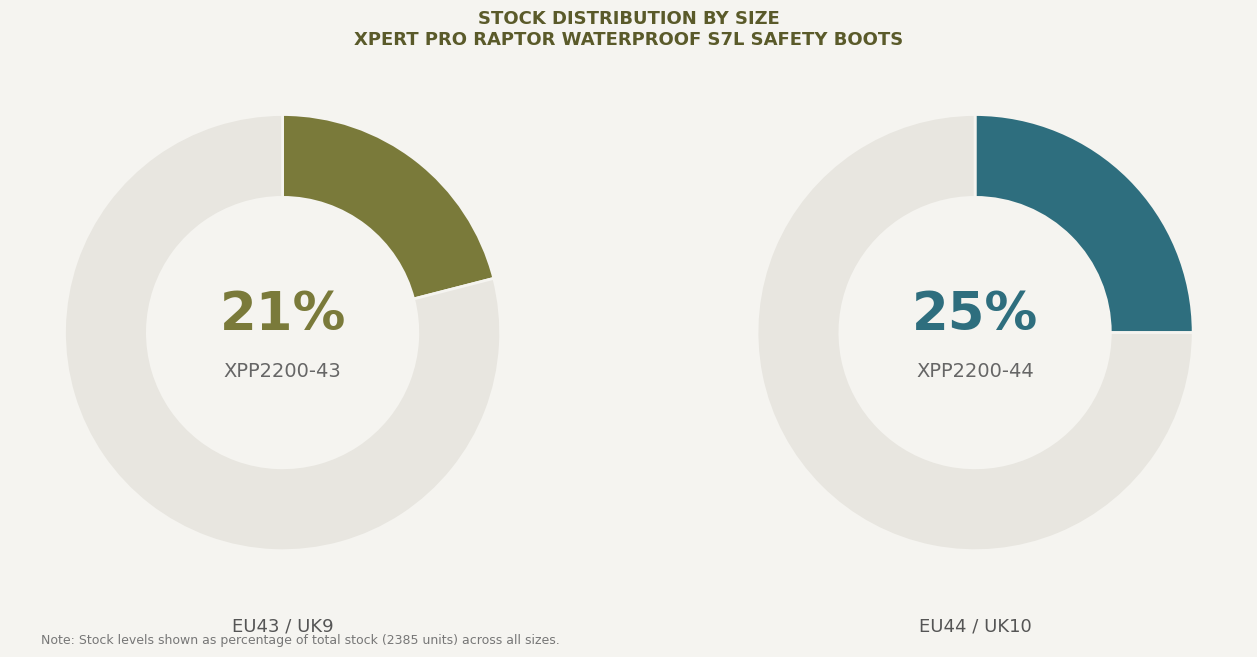

Is EU39 / UK6 the majority of the pie?

No